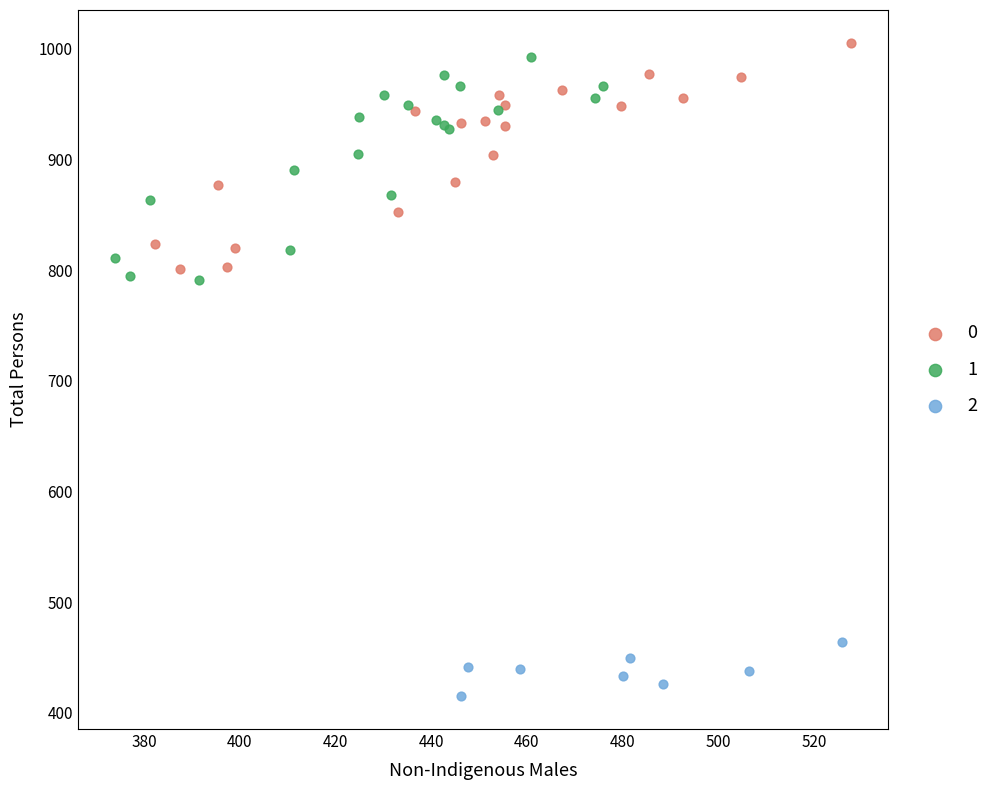

Which series has the largest Y range (max minus min)?

0